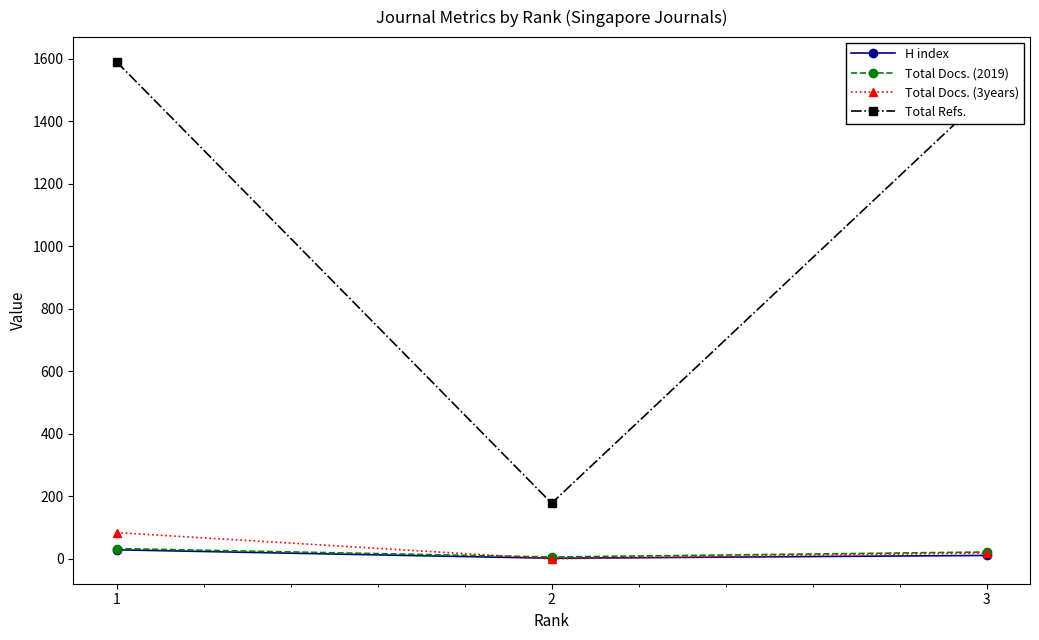

Which series has the largest range (max minus min)?

Total Refs.